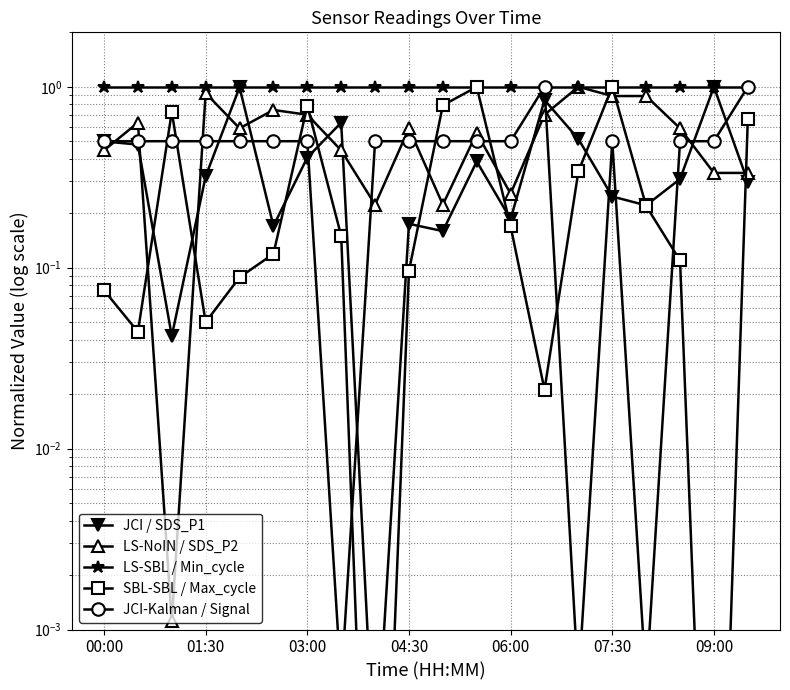

At which category does the chart reach its minimum across all series?

8